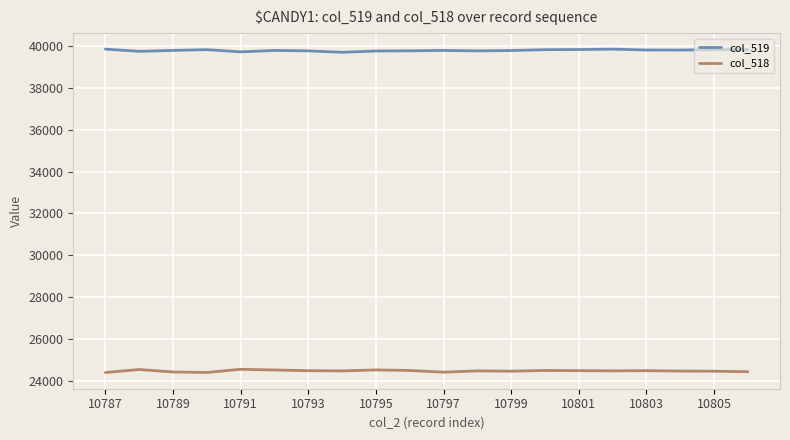

What is the difference between the second highest and second lowest values in the col_519 series?

131